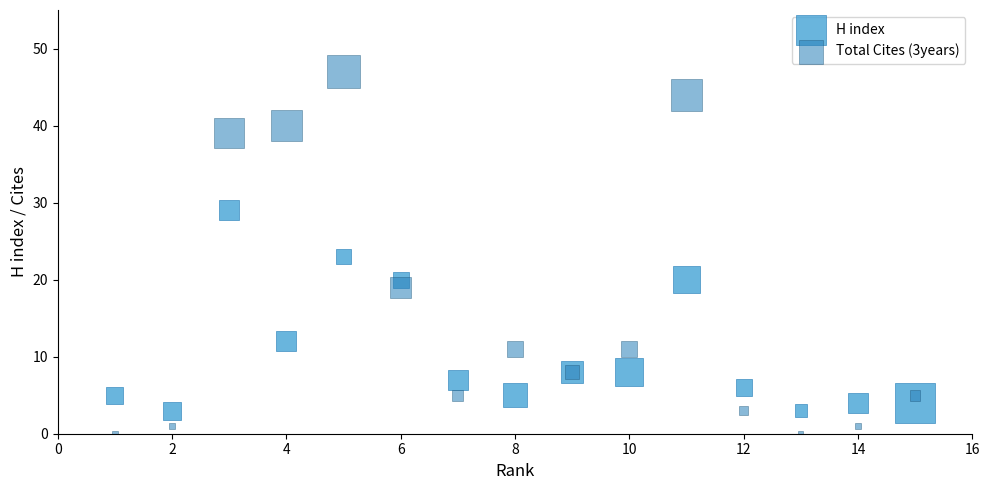

Which series has the largest Y range (max minus min)?

Total Cites (3years)